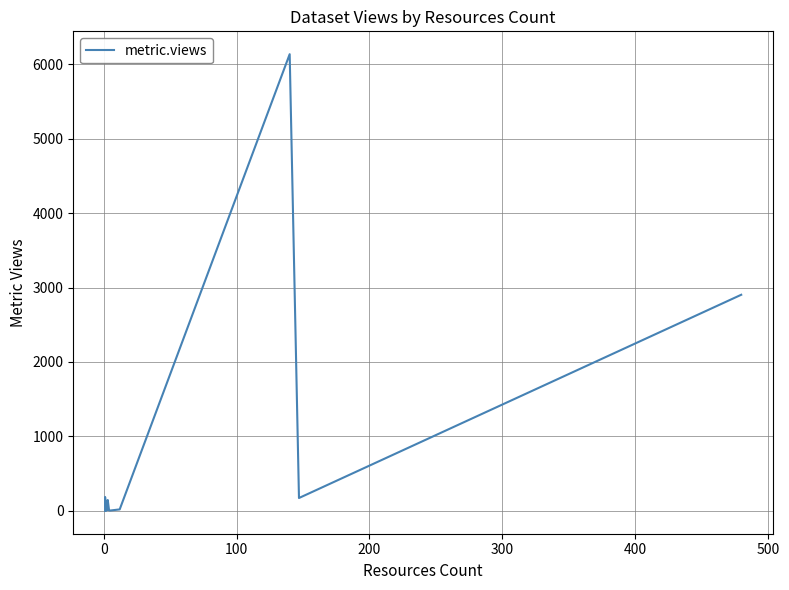

What is the greatest value displayed?

6135